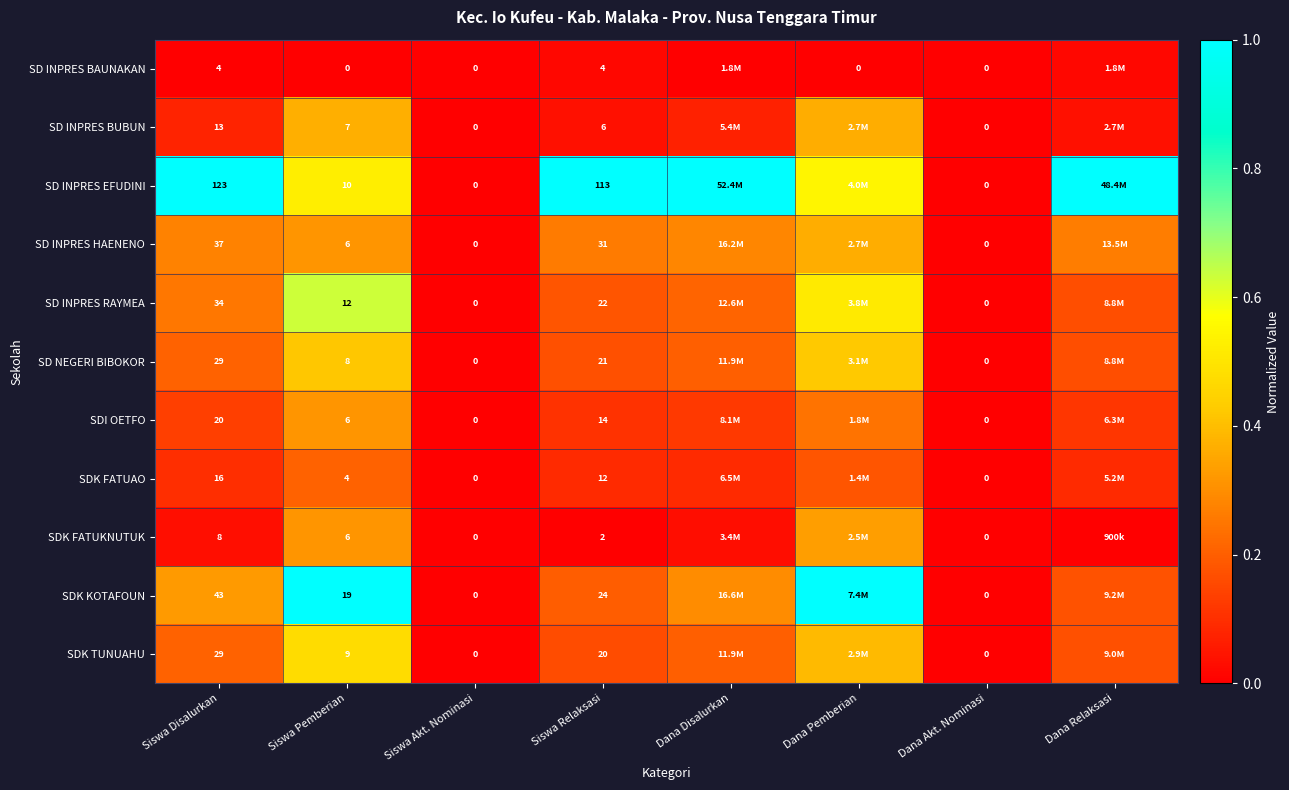

Between Siswa Disalurkan and Dana Akt. Nominasi, which series saw the biggest shift?

SD INPRES EFUDINI